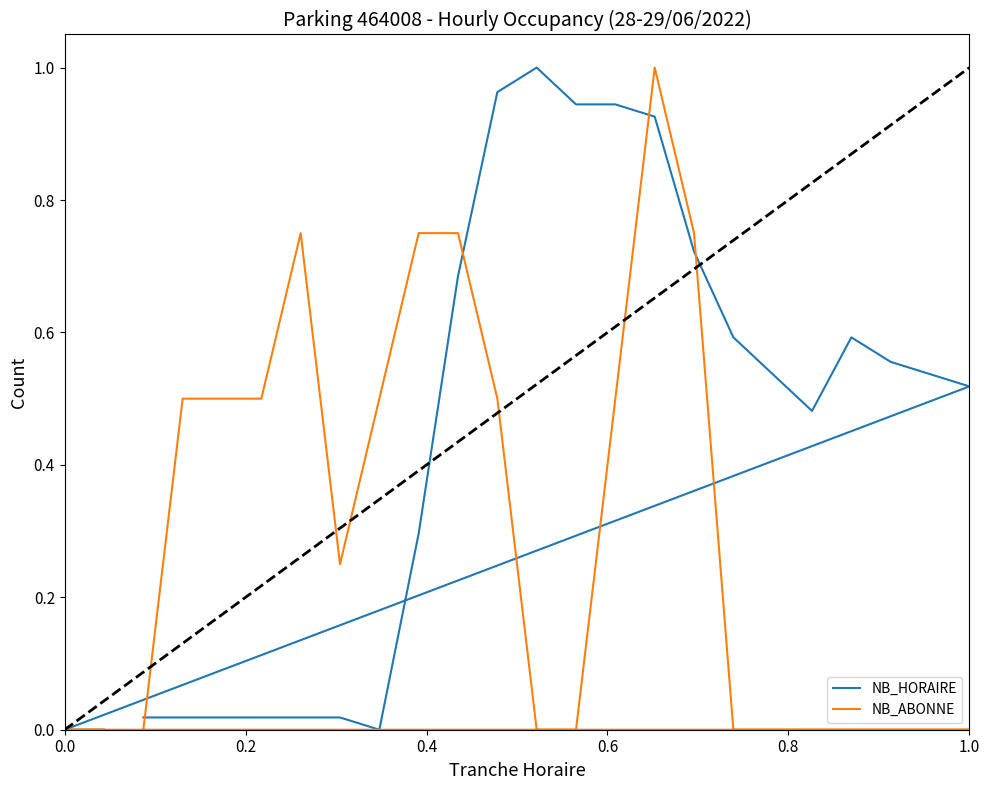

Which series has the largest range (max minus min)?

NB_HORAIRE